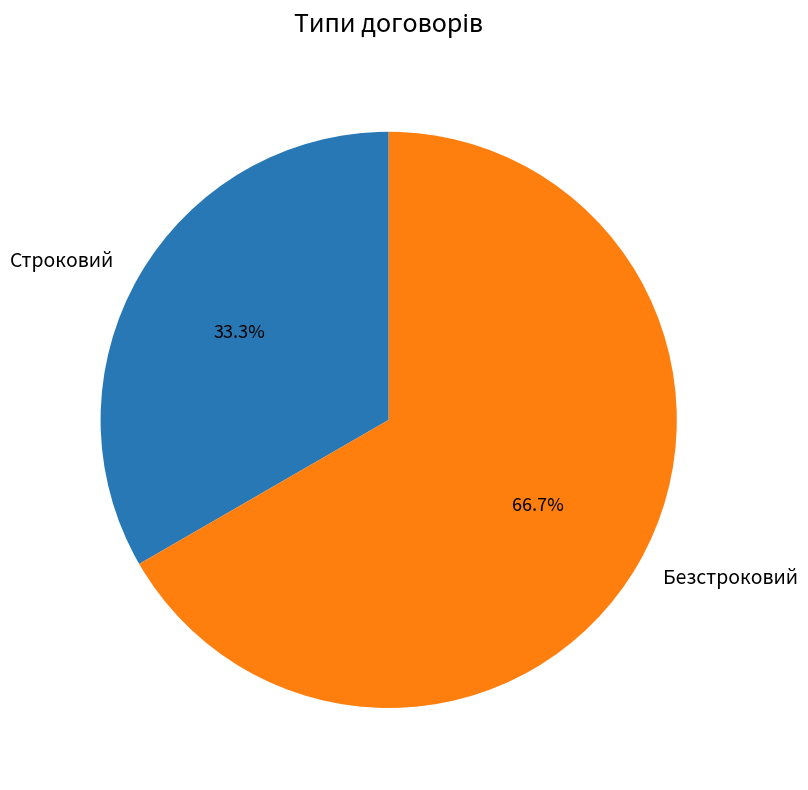

Which category has the biggest portion of the pie?

Безстроковий